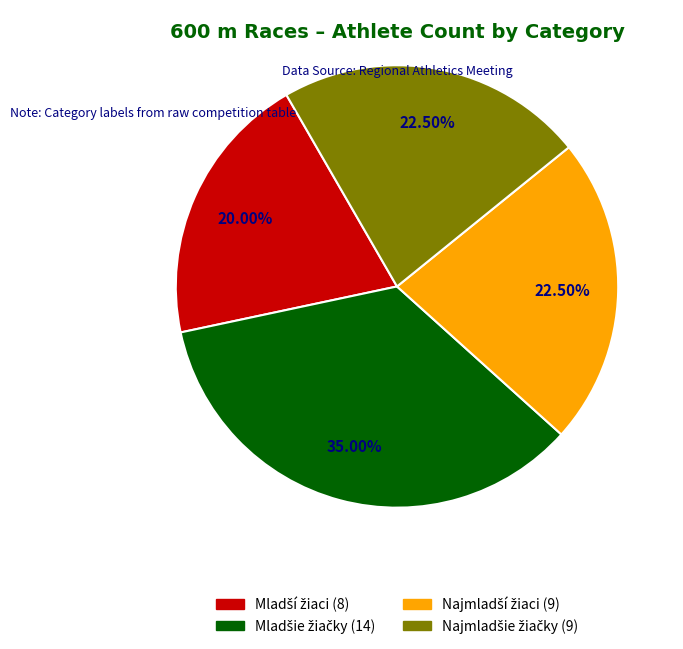

Is there a majority slice in this chart?

No